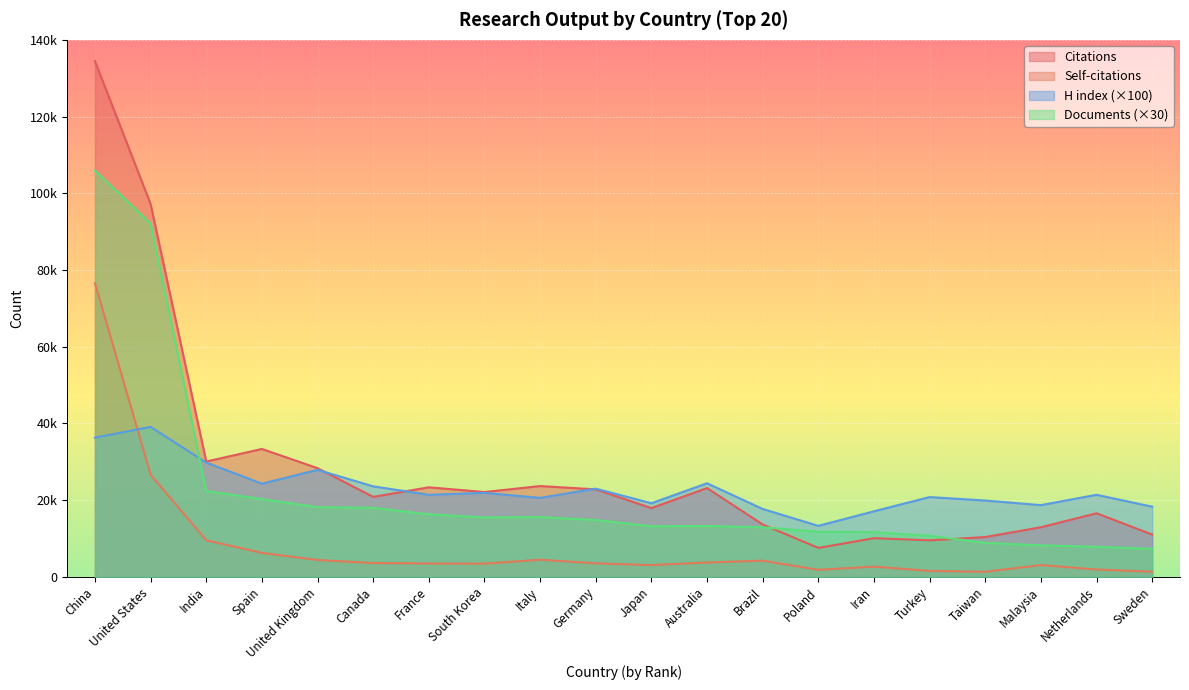

Is the value of H index at South Korea greater than the value of Documents at United Kingdom?

Yes